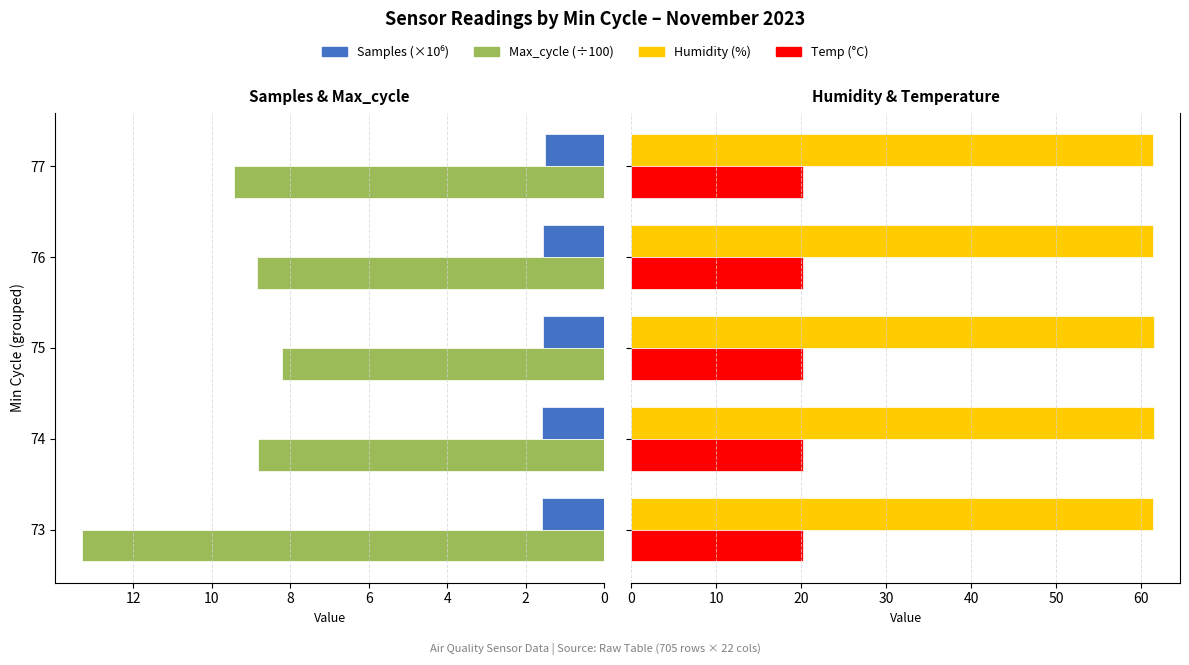

Reading left to right, extract all data points from this chart.

Samples (×10⁶): 1.6	1.6	1.6	1.5	1.5
Max_cycle (÷100): 13.3	8.8	8.2	8.8	9.4
Humidity (%): 61.5	61.5	61.5	61.4	61.5
Temp (°C): 20.2	20.2	20.2	20.2	20.2